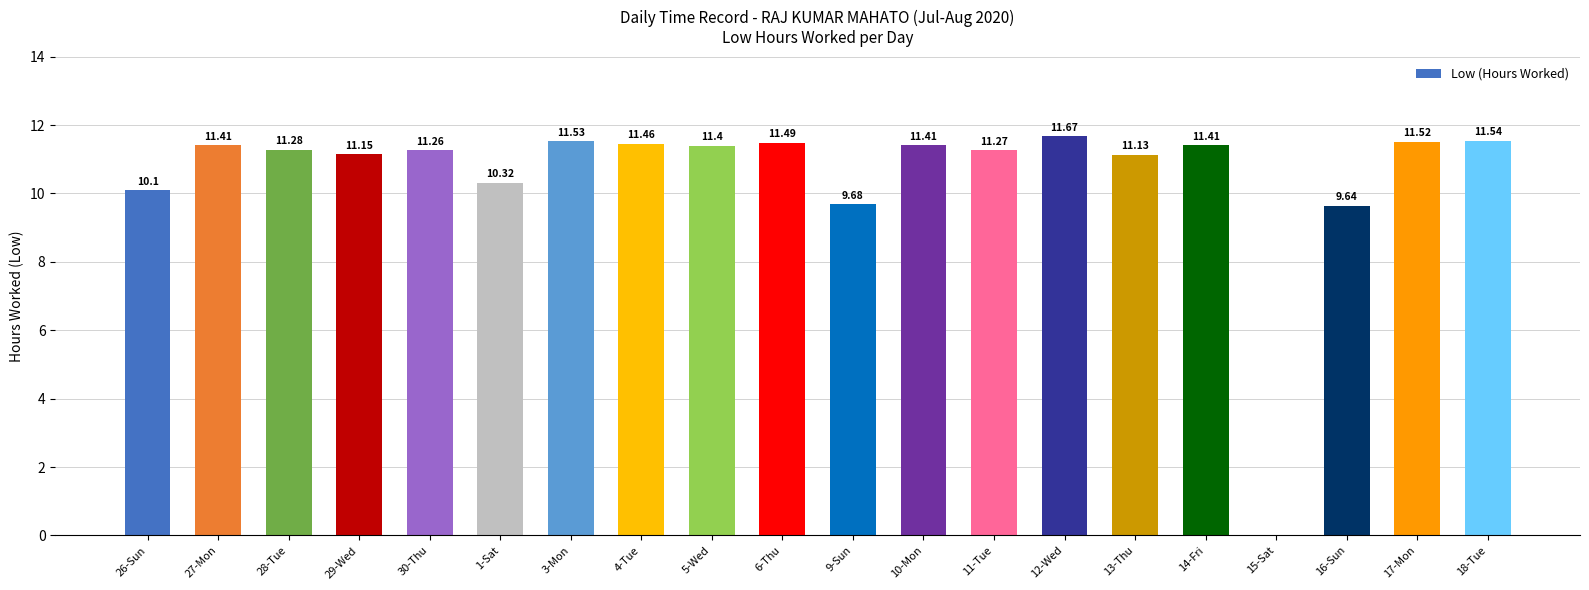

Reading left to right, list all the values displayed in this chart.

26-Sun=10.1	27-Mon=11.4	28-Tue=11.3	29-Wed=11.2	30-Thu=11.3	1-Sat=10.3	3-Mon=11.5	4-Tue=11.5	5-Wed=11.4	6-Thu=11.5	9-Sun=9.7	10-Mon=11.4	11-Tue=11.3	12-Wed=11.7	13-Thu=11.1	14-Fri=11.4	15-Sat=0.0	16-Sun=9.6	17-Mon=11.5	18-Tue=11.5